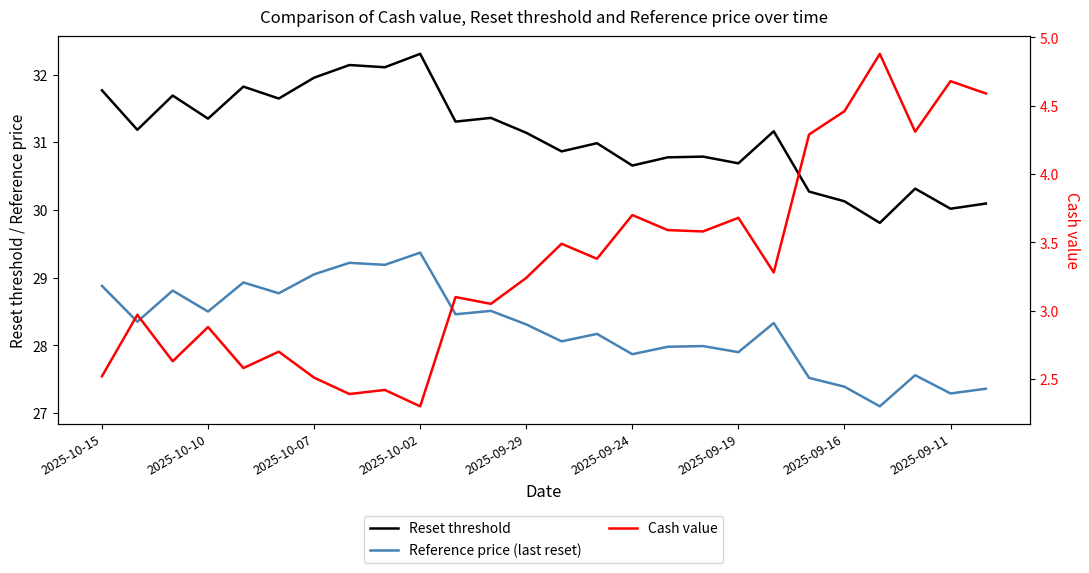

What is the maximum value shown in the chart?

32.3